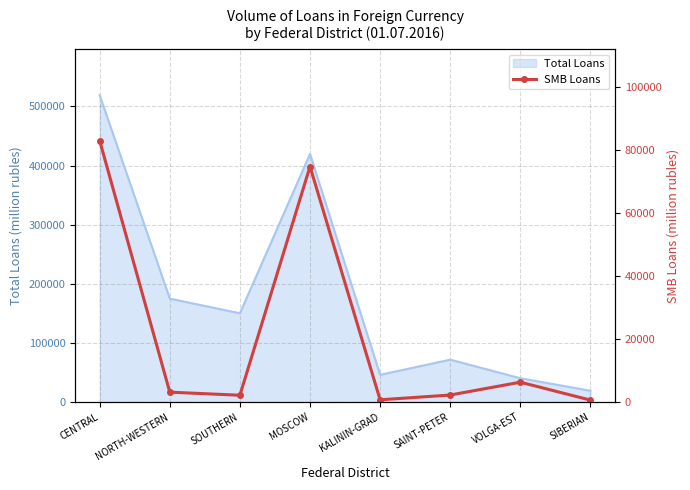

What is the sum of all values?

172758